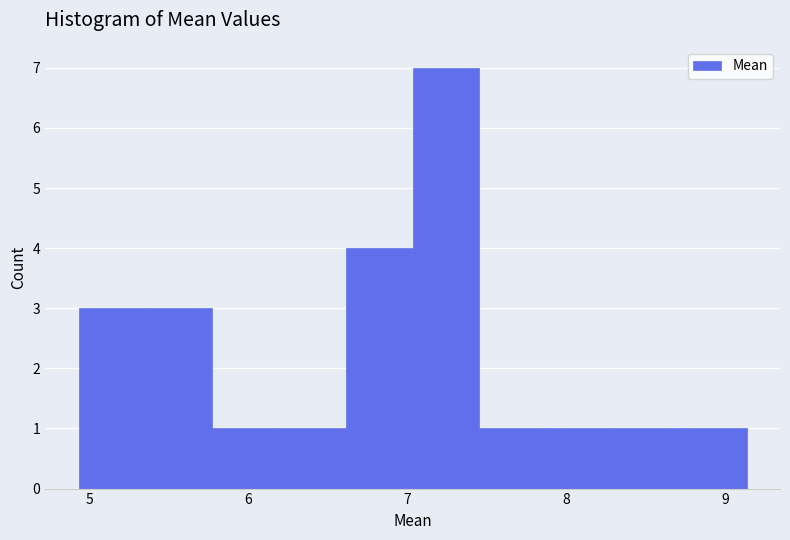

Reading left to right, list every bar in this chart as the range it spans on the x-axis followed by its height. Neither the bar edges nor the heights are printed on the chart, so give them approximately, as read against the axes.

4.9 to 5.4: 3
5.4 to 5.8: 3
5.8 to 6.2: 1
6.2 to 6.6: 1
6.6 to 7.0: 4
7.0 to 7.5: 7
7.5 to 7.9: 1
7.9 to 8.3: 1
8.3 to 8.7: 1
8.7 to 9.1: 1